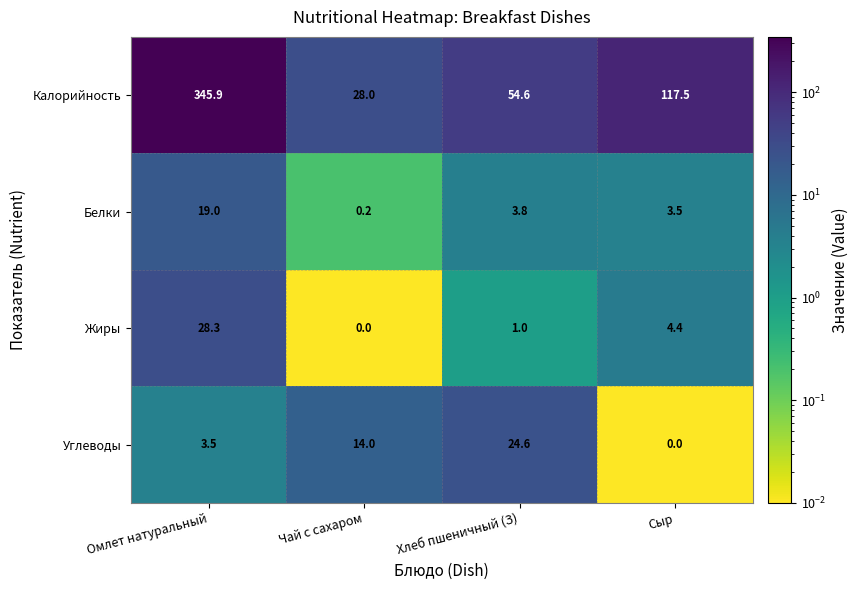

Which series has the largest total across all categories?

Калорийность